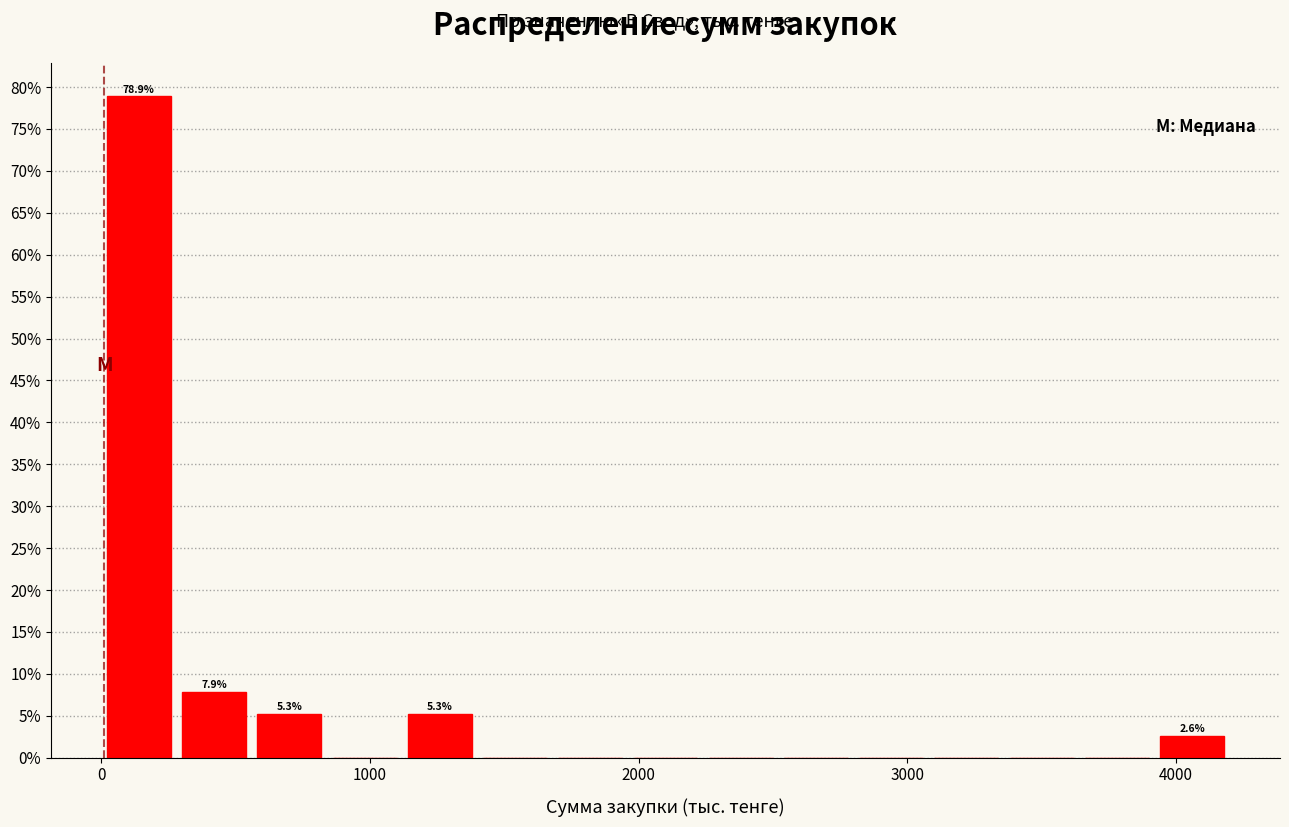

Around what value on the x-axis is the tallest bar? Give the approximate position of its centre, as read against the axis.

100